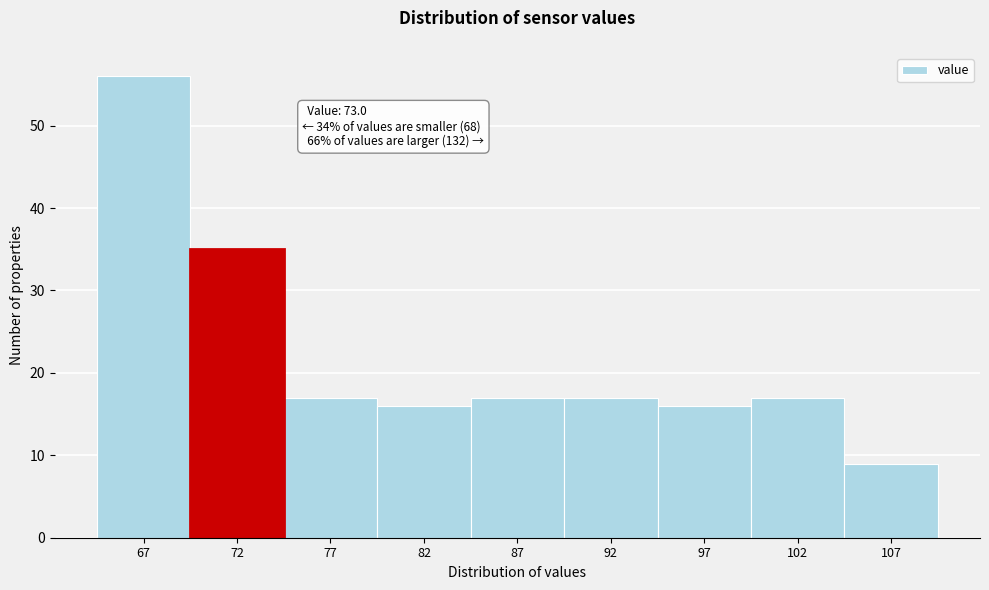

Reading left to right, extract all data points from this chart.

67=56	72=35	77=17	82=16	87=17	92=17	97=16	102=17	107=9